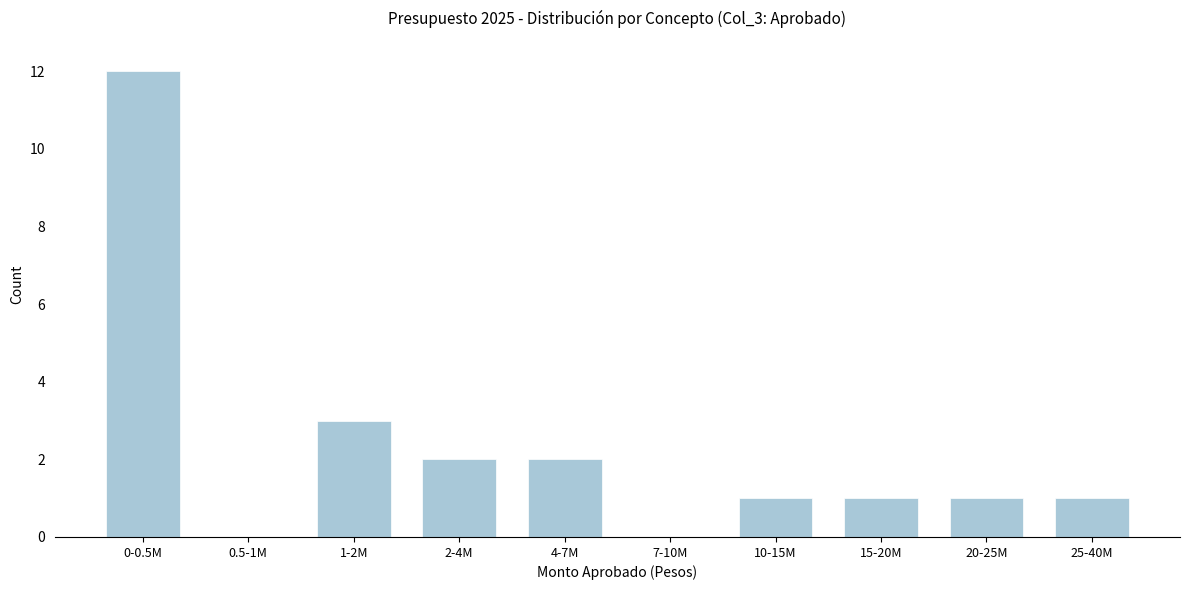

Reading right to left, transcribe all the data shown in this chart.

25-40M=1	20-25M=1	15-20M=1	10-15M=1	7-10M=0	4-7M=2	2-4M=2	1-2M=3	0.5-1M=0	0-0.5M=12